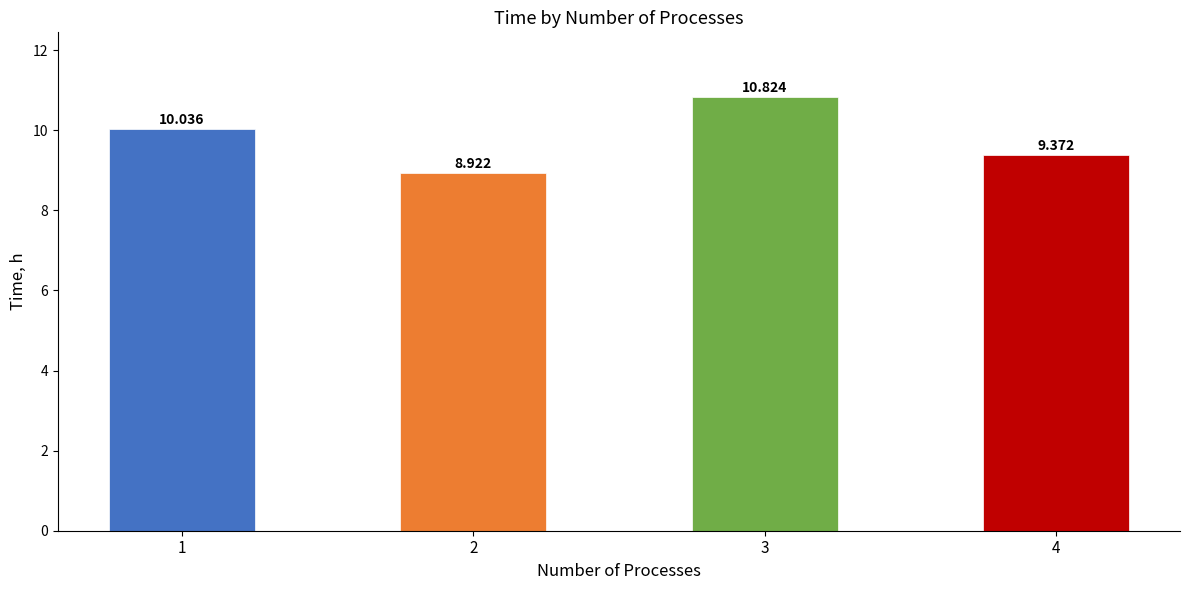

What is the difference between the second highest and second lowest values?

0.7